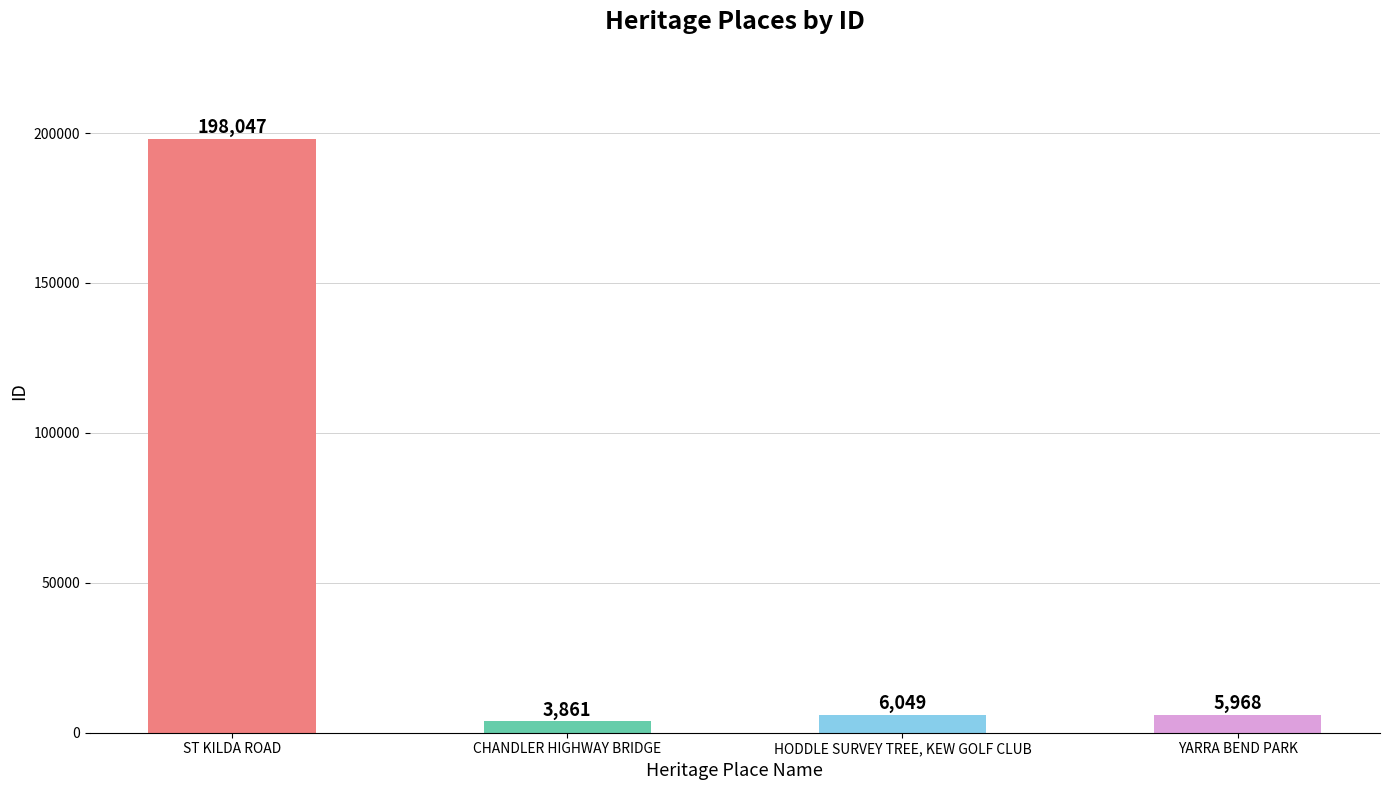

Reading left to right, extract all data points from this chart.

198047	3861	6049	5968